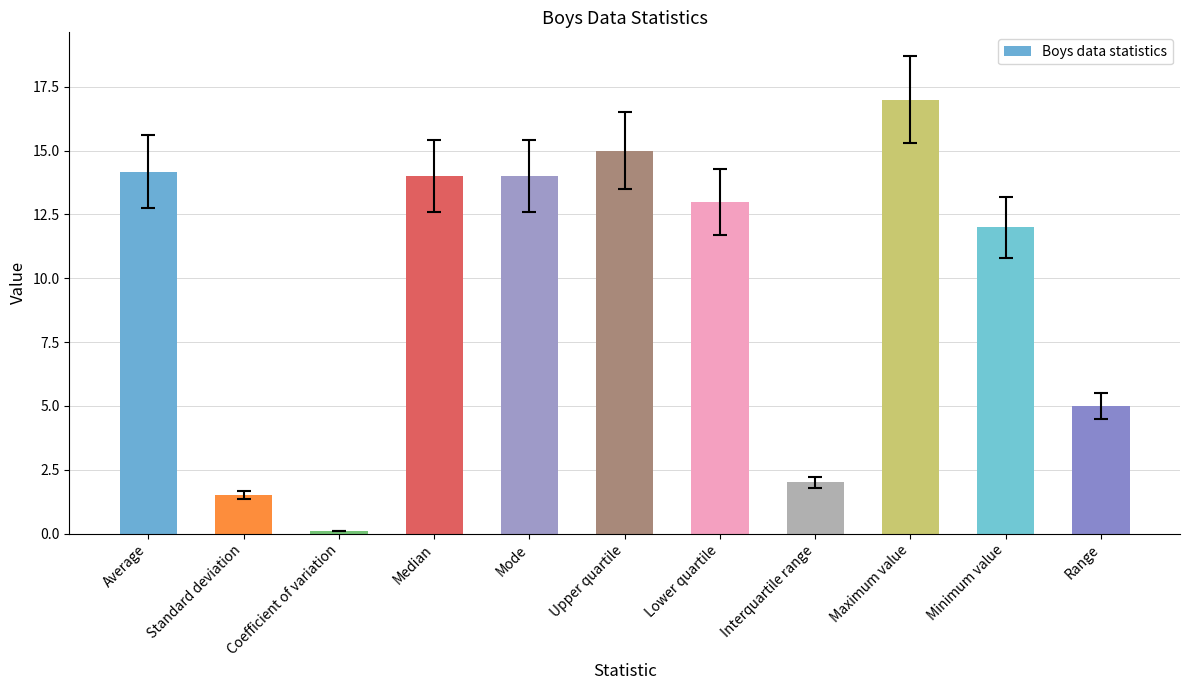

What is the approximate value at Range?

5.0